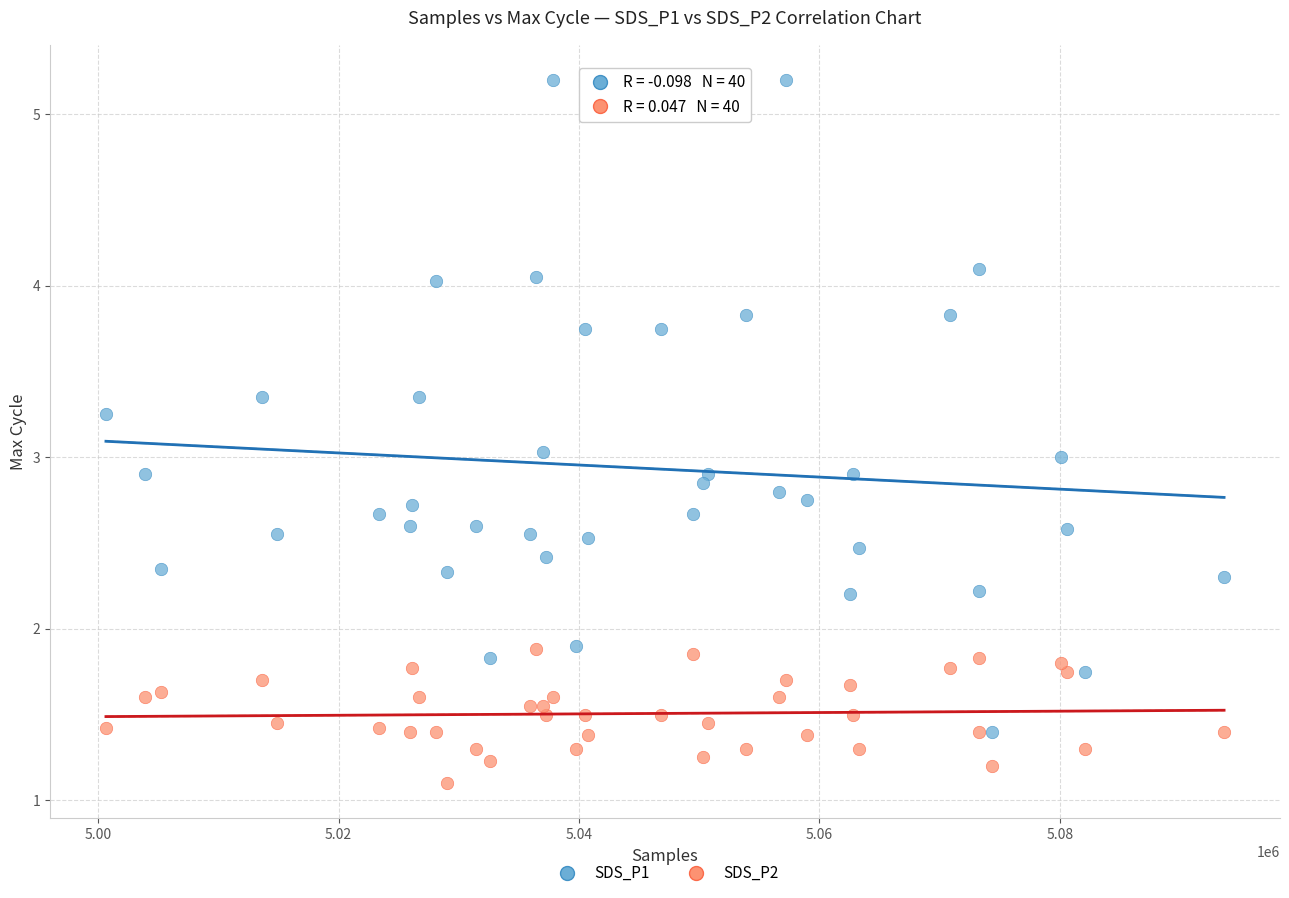

Which series has the largest Y range (max minus min)?

SDS_P1